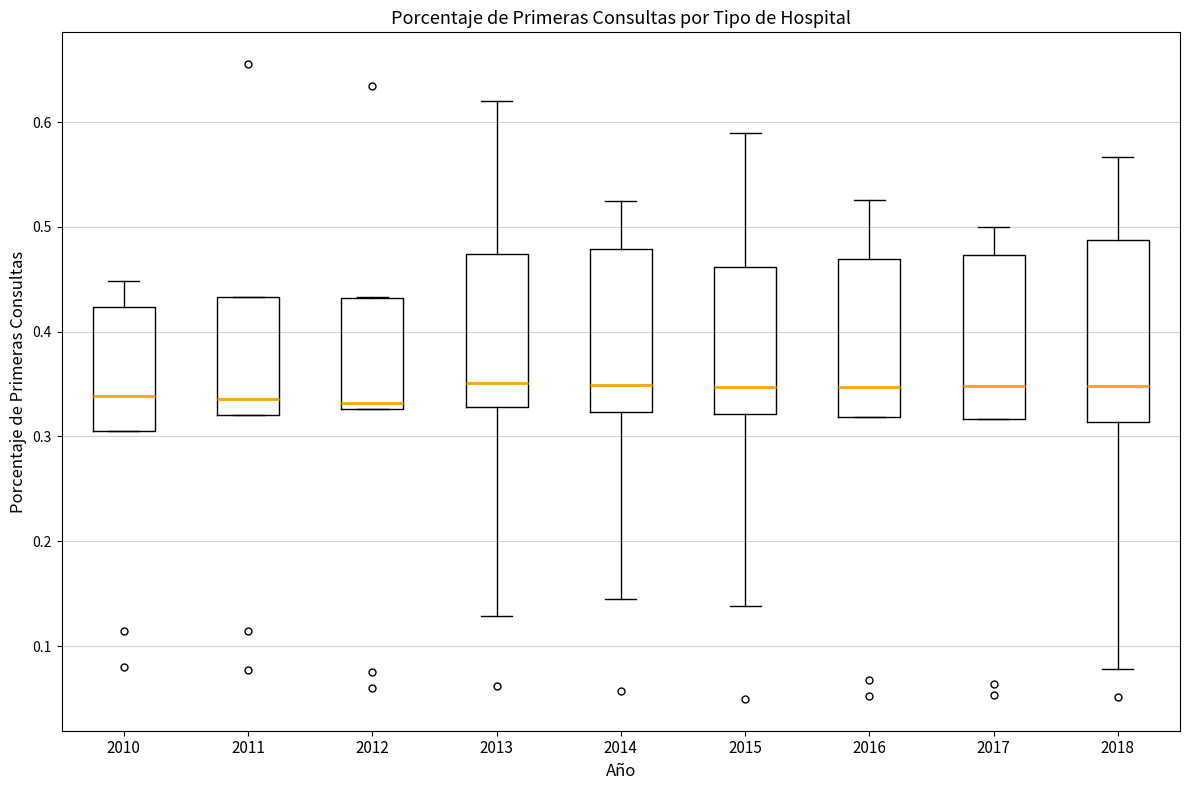

Comparing the boxes themselves (not the whiskers), which one is the tallest?

2018